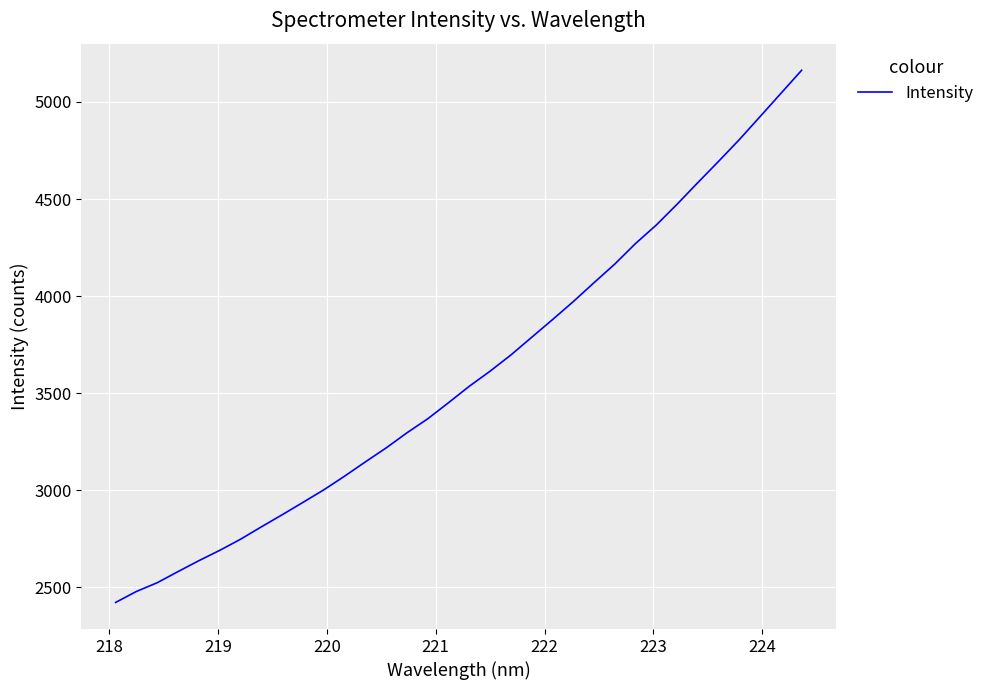

What is the smallest value displayed?

2421.8